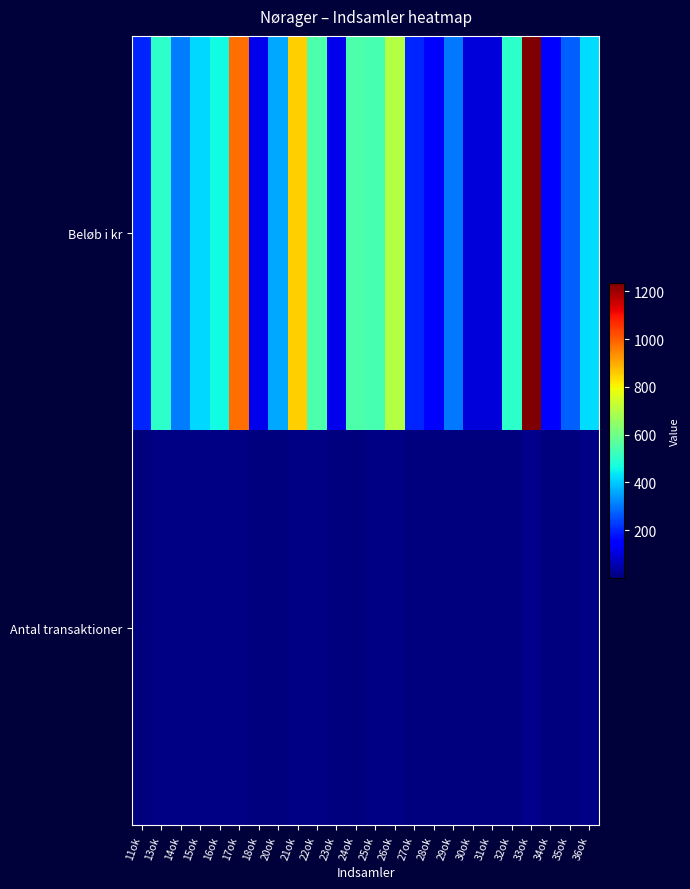

Between 16ok and 33ok, which series saw the biggest shift?

Beløb i kr